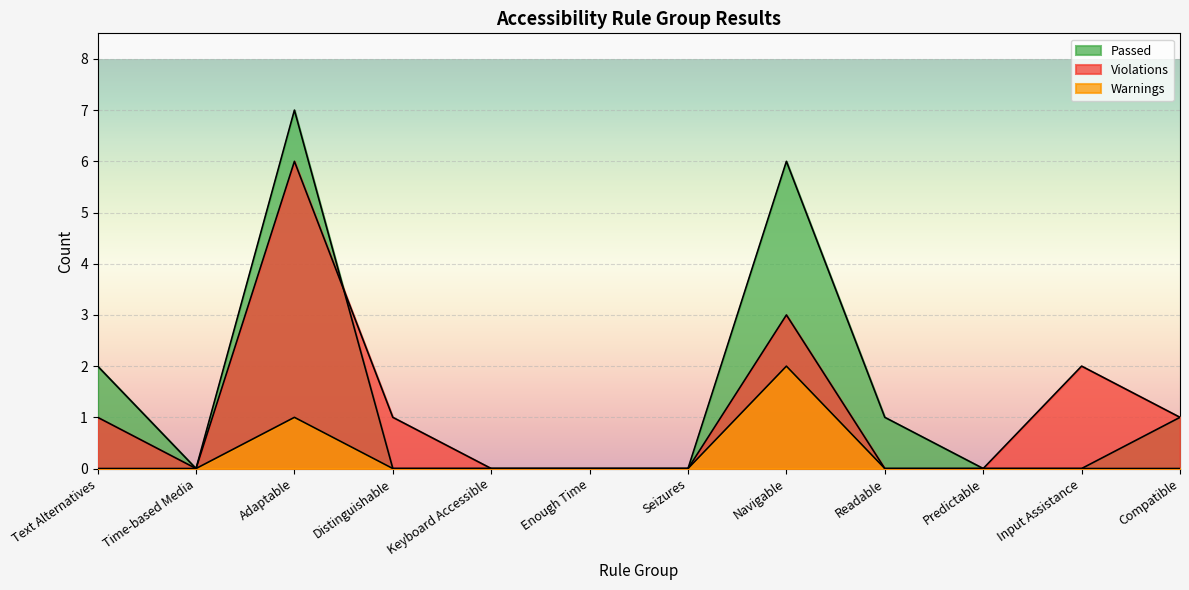

Count the number of data series in this chart.

3